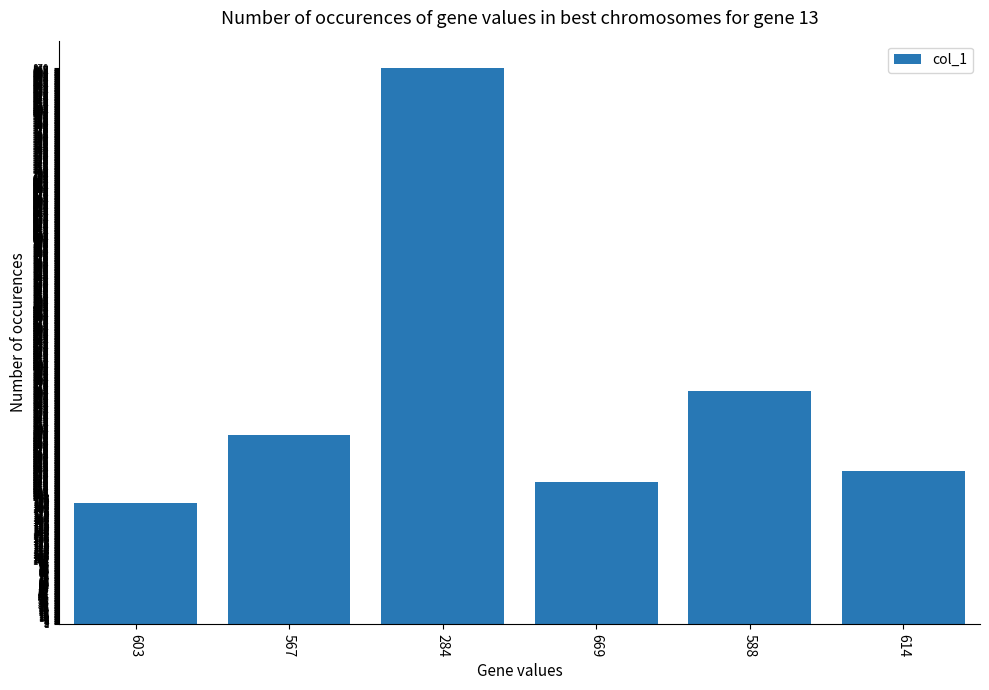

Which has a higher value, 669 or 284?

284